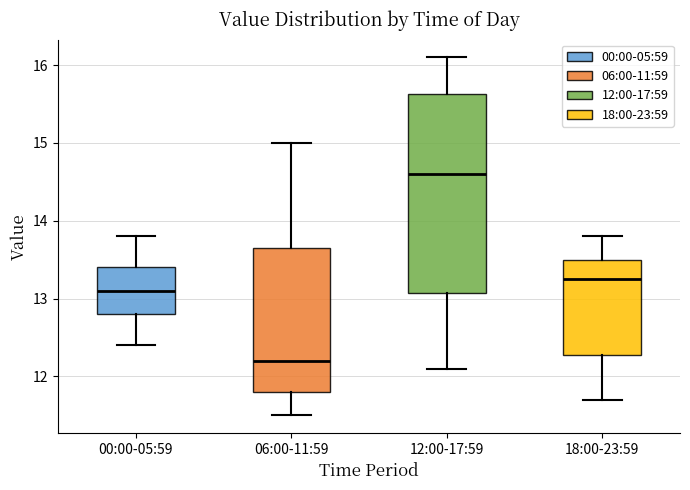

Reading left to right, read every box against the y-axis: the position of its median line, the range the box covers, and the ends of its whiskers. The values are not printed on the chart, so give them approximately, as read against the axis.

00:00-05:59: median 13.1, box 12.8 to 13.4, whiskers 12.4 to 13.8
06:00-11:59: median 12.2, box 11.8 to 13.7, whiskers 11.5 to 15.0
12:00-17:59: median 14.6, box 13.1 to 15.6, whiskers 12.1 to 16.1
18:00-23:59: median 13.3, box 12.3 to 13.5, whiskers 11.7 to 13.8